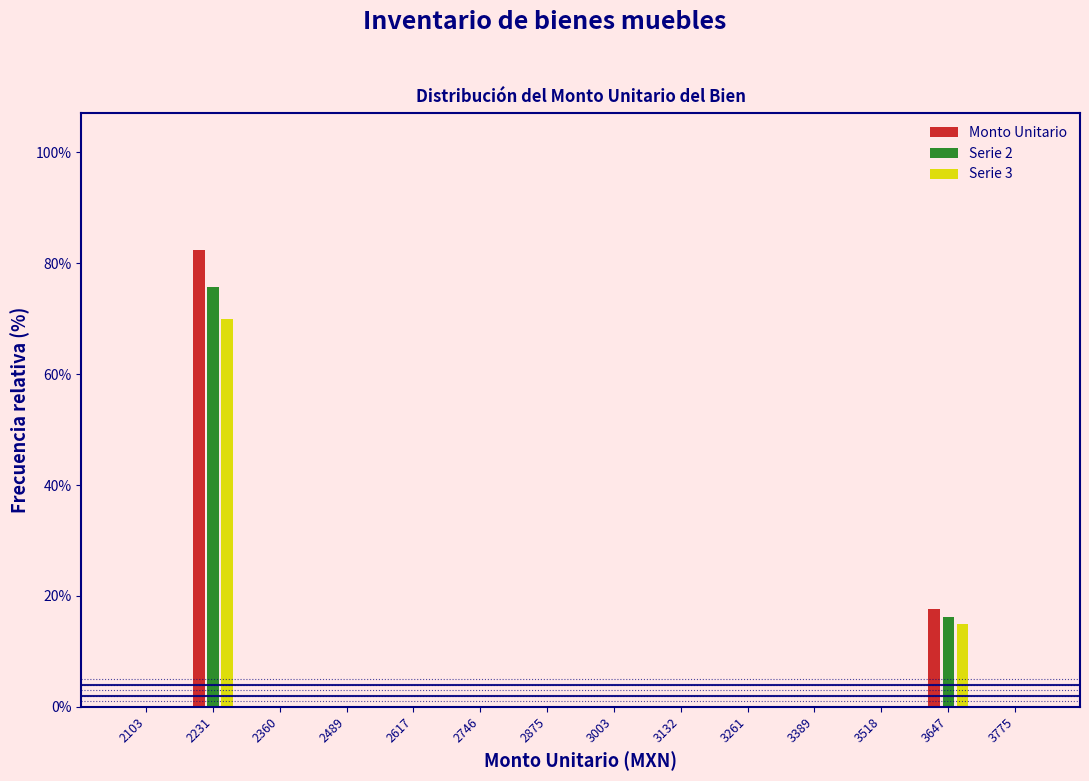

What is the height of the Serie 2 bar covering 2160 to 2300 on the x-axis? Neither the bar edges nor the heights are printed on the chart, so give them approximately, as read against the axes.

76